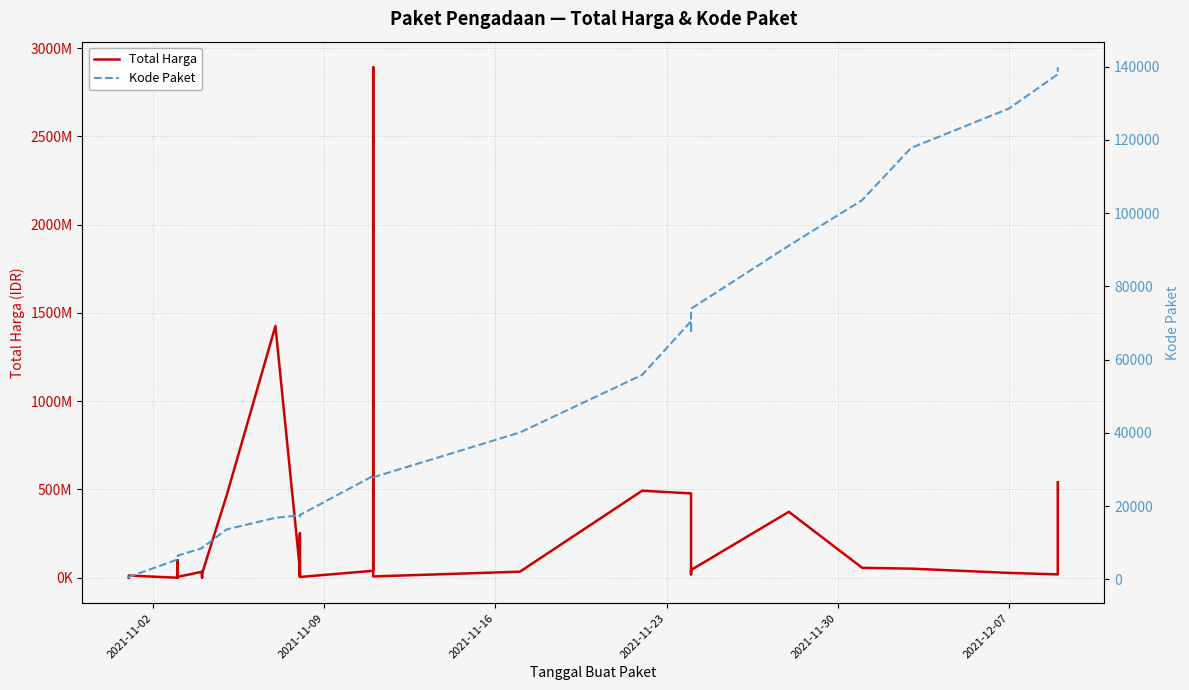

The value of Kode Paket at 26 is 36990. True or false?

False